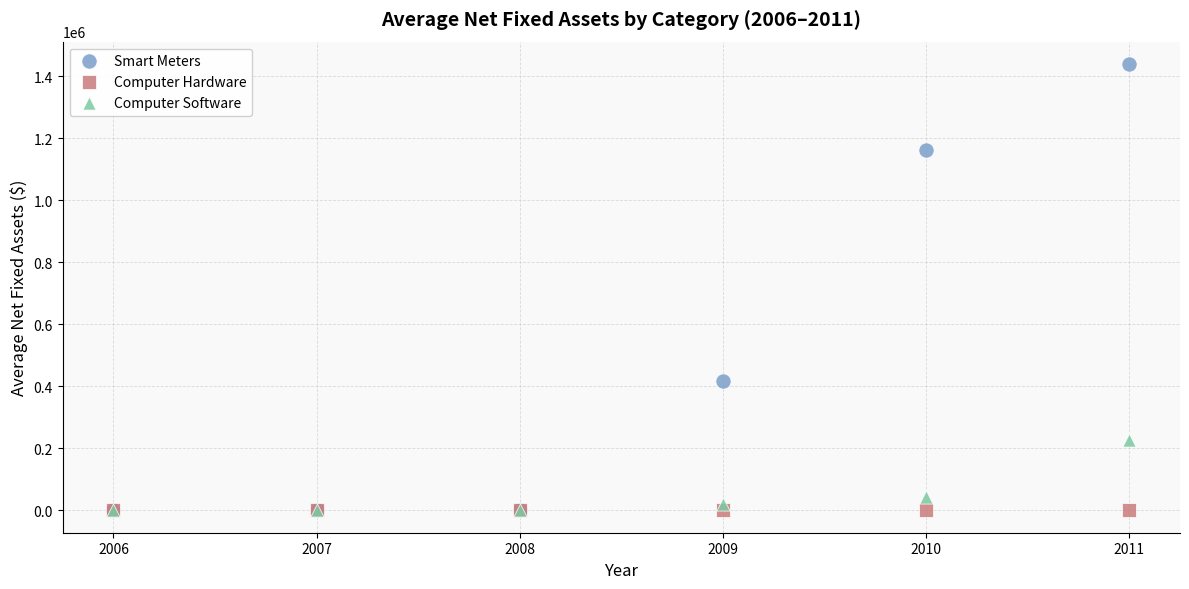

Across all series, what Y value is closest to 720205?

416636.5